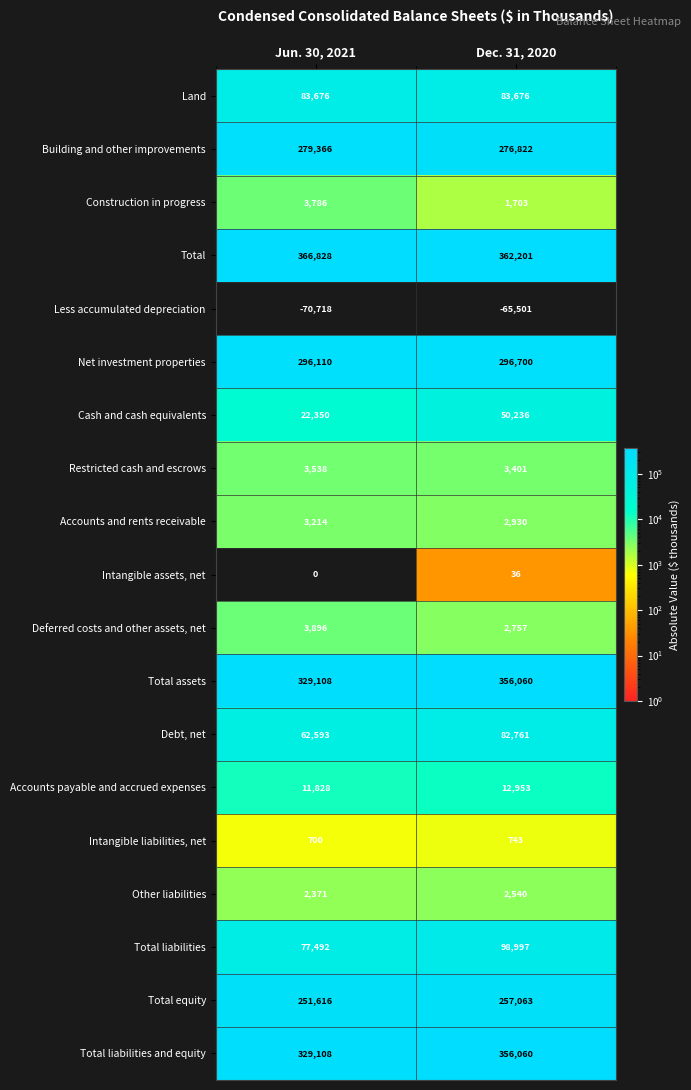

What is the sum of all Cash and cash equivalents values?

72586